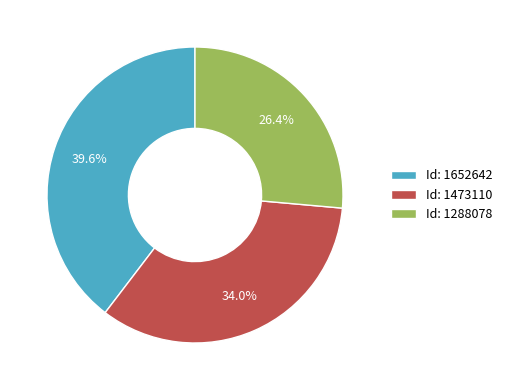

Does Id: 1288078 represent more than half of the total?

No